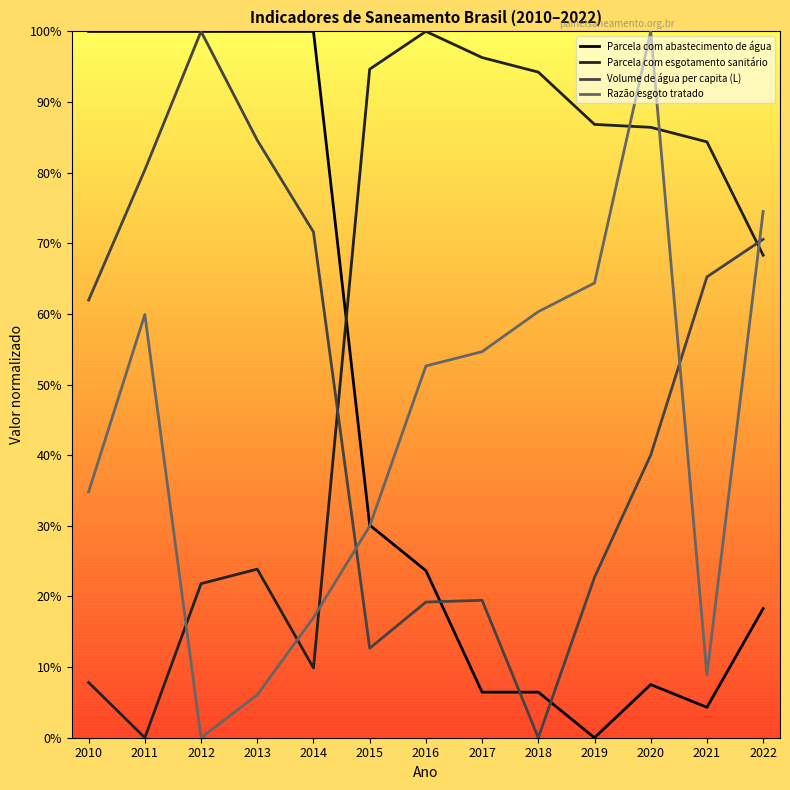

Is this an area chart (filled region under the line)?

No